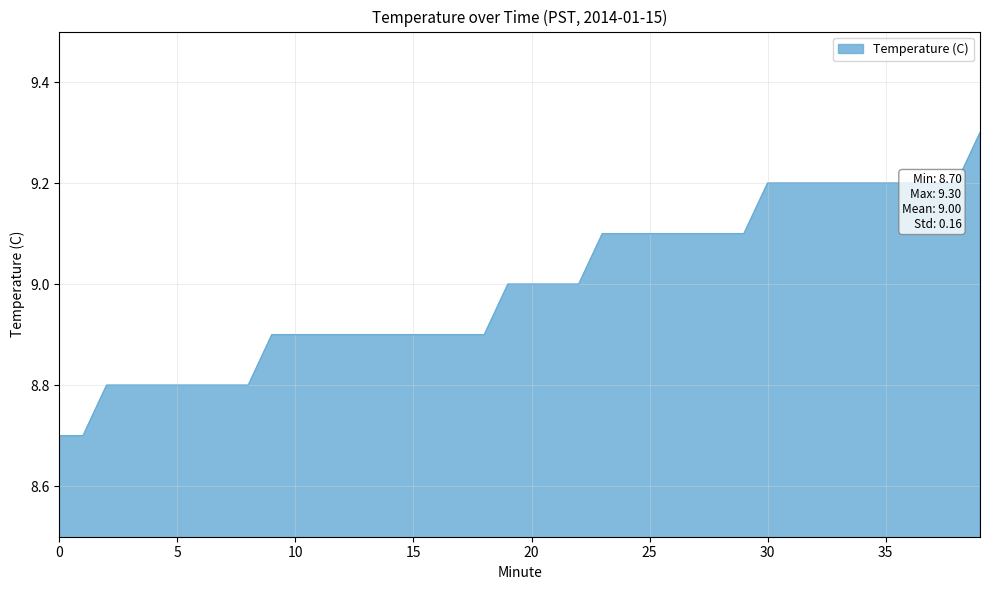

What is the average value?

9.0